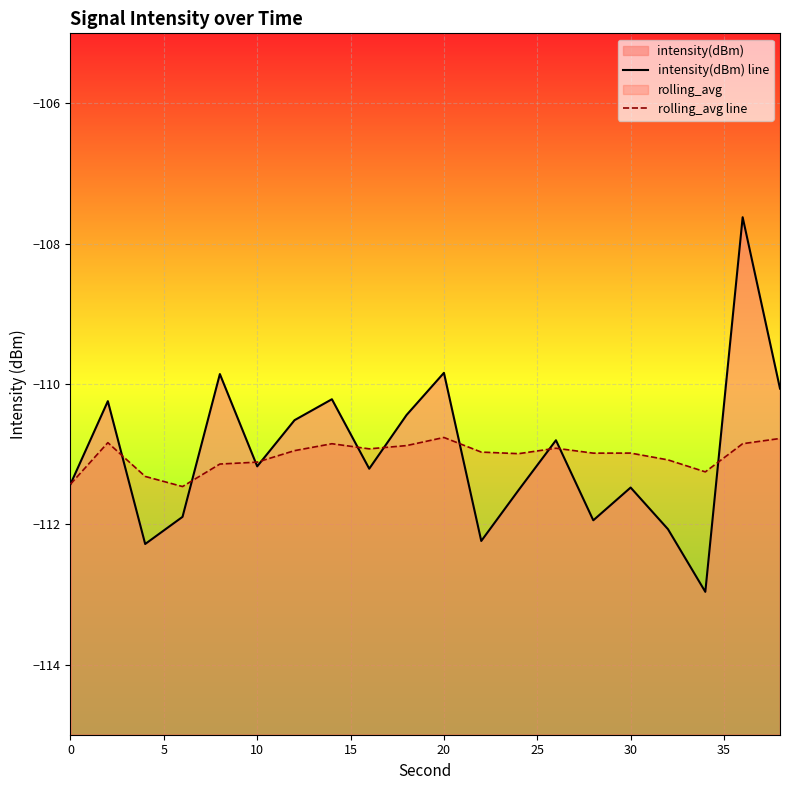

At how many categories does at least one series exceed -111?

14